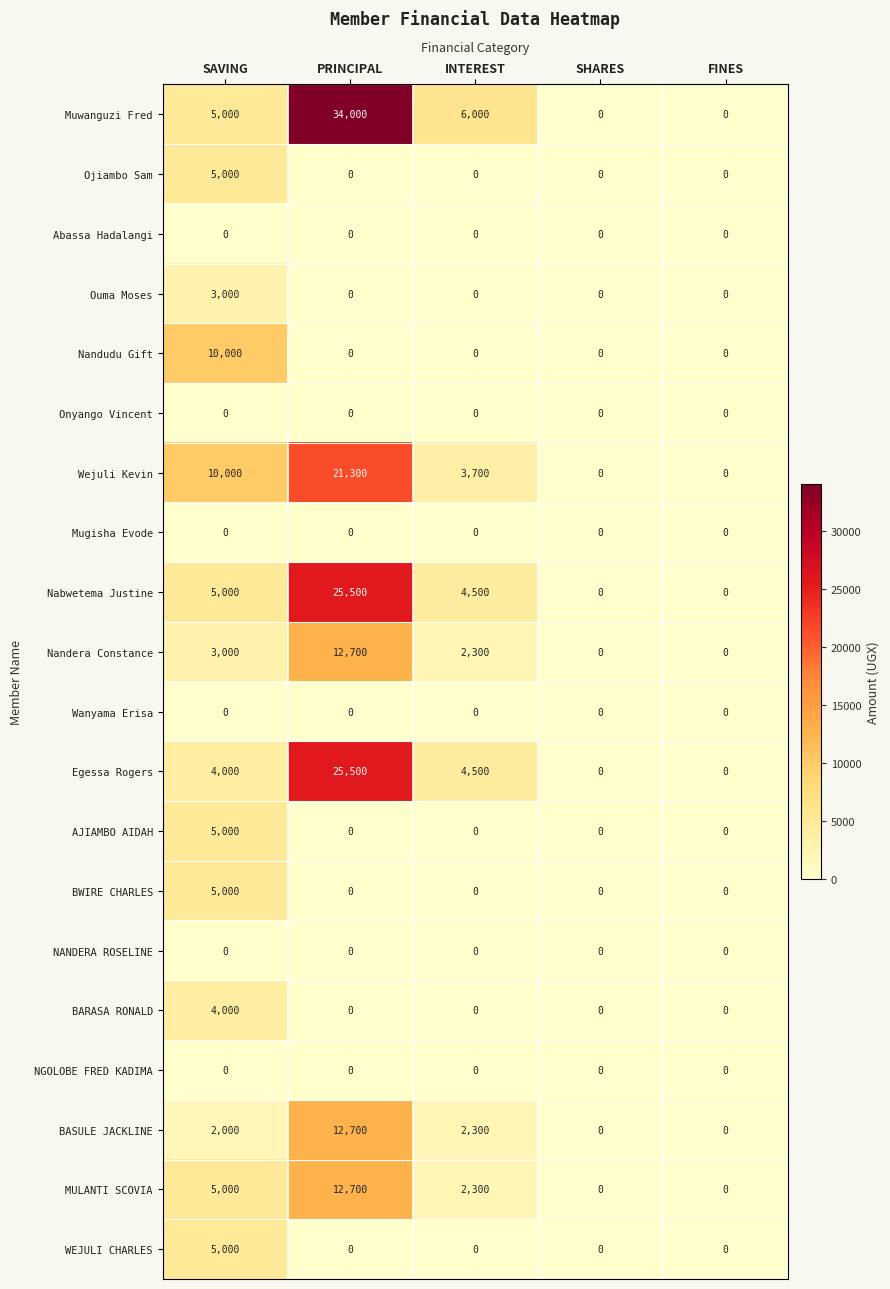

What is the difference between the second highest and second lowest values in the BASULE JACKLINE series?

2300